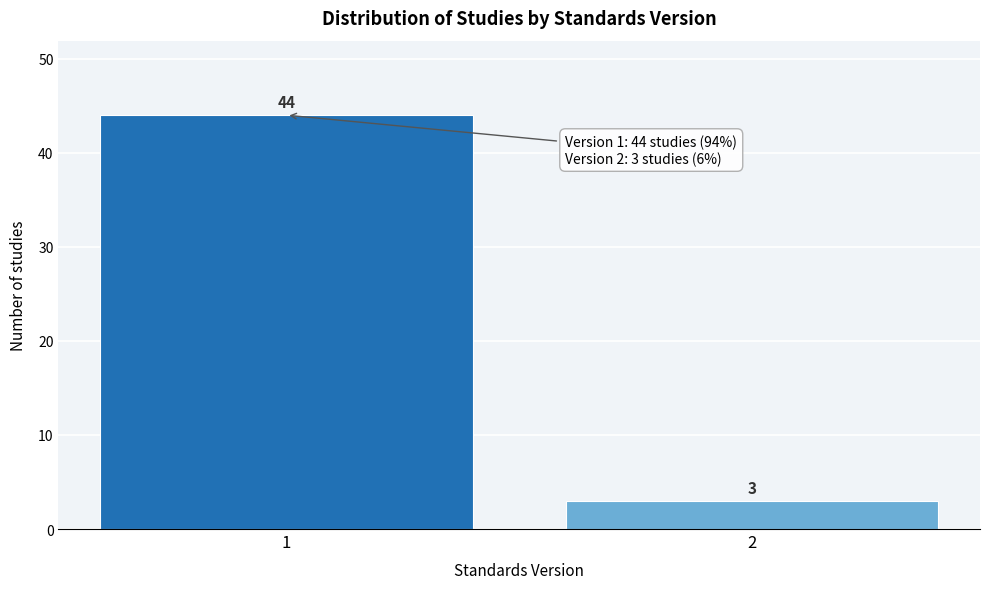

Reading left to right, list all the values displayed in this chart.

44	3